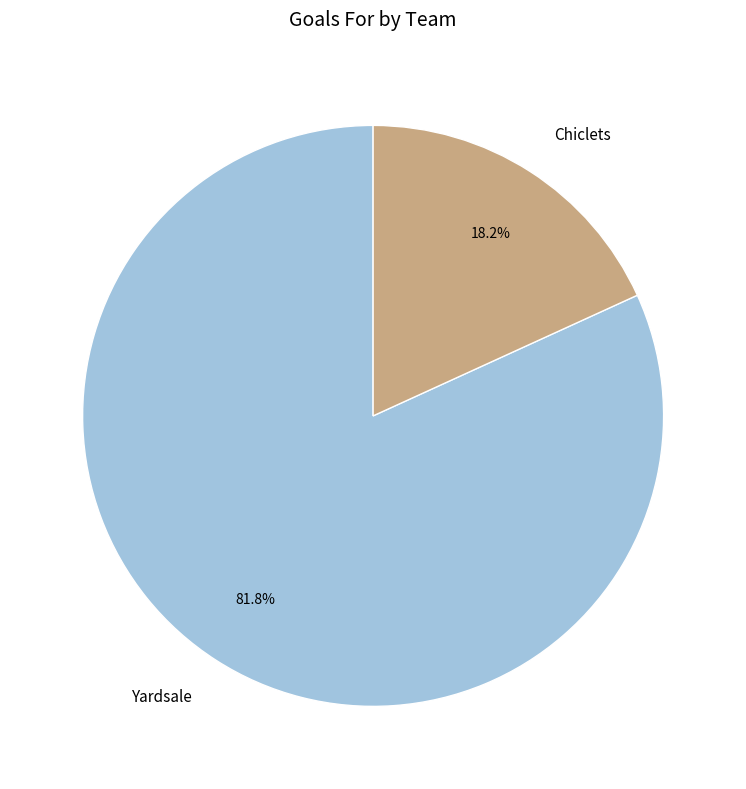

Which category has the biggest portion of the pie?

Yardsale